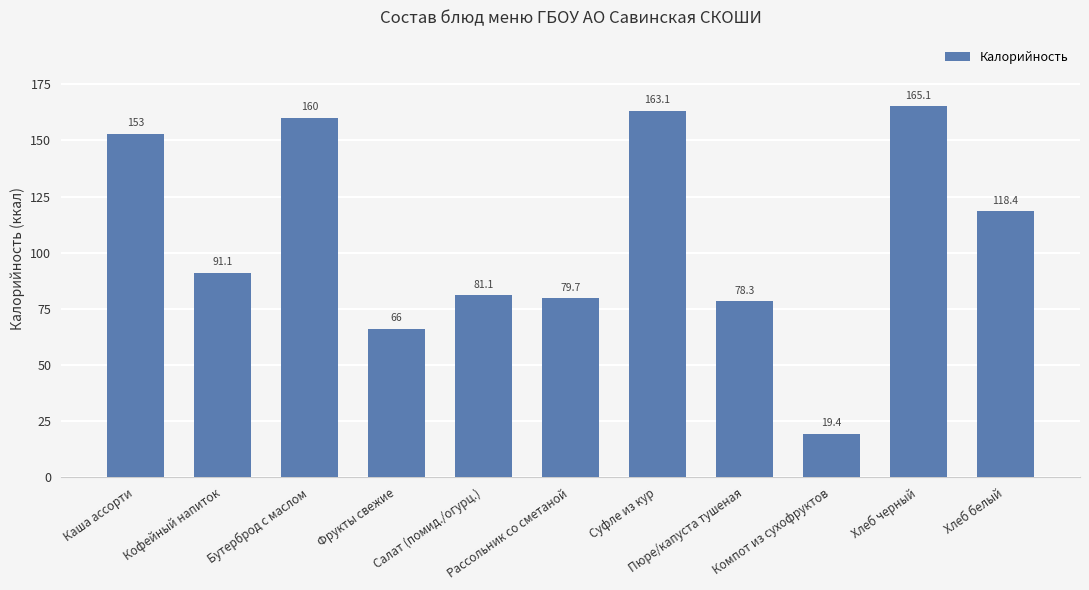

Read the value at Компот из сухофруктов.

19.4